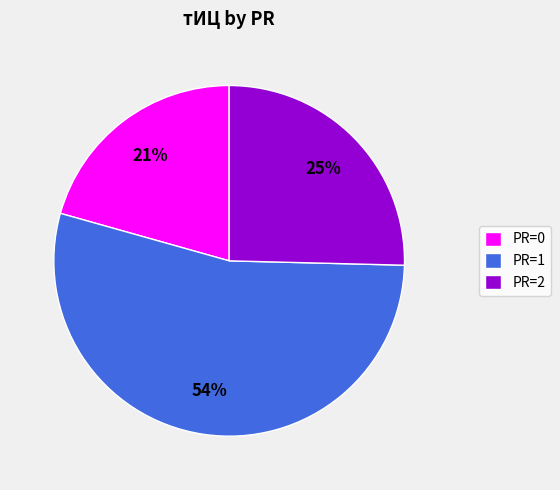

The PR=0 slice represents 10% of the pie. True or false?

False